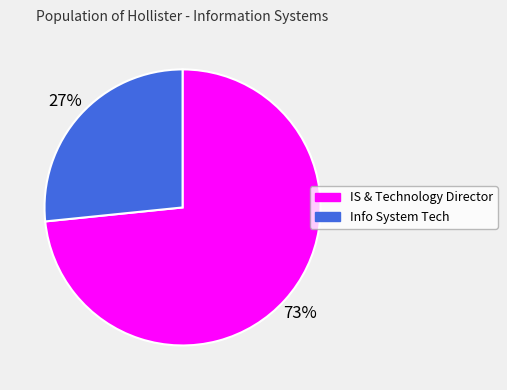

To the nearest percent, what portion does IS & Technology Director represent?

73%